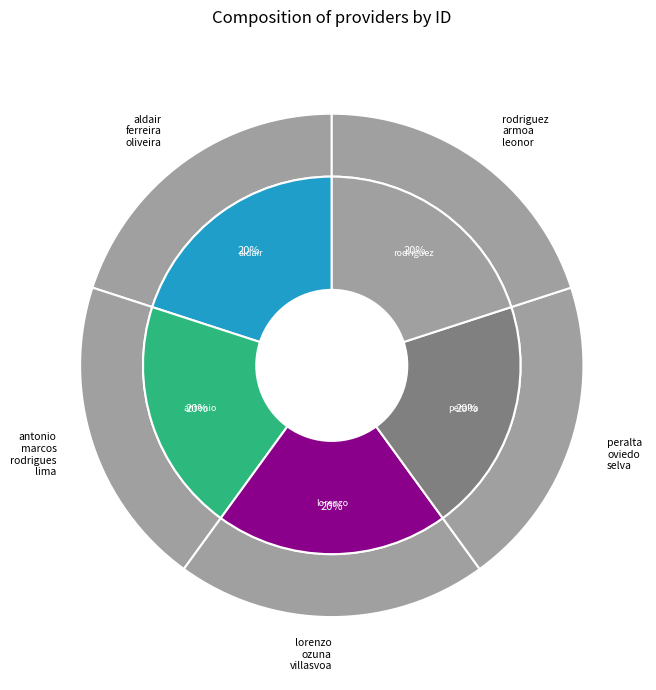

Count the number of slices in the pie.

5